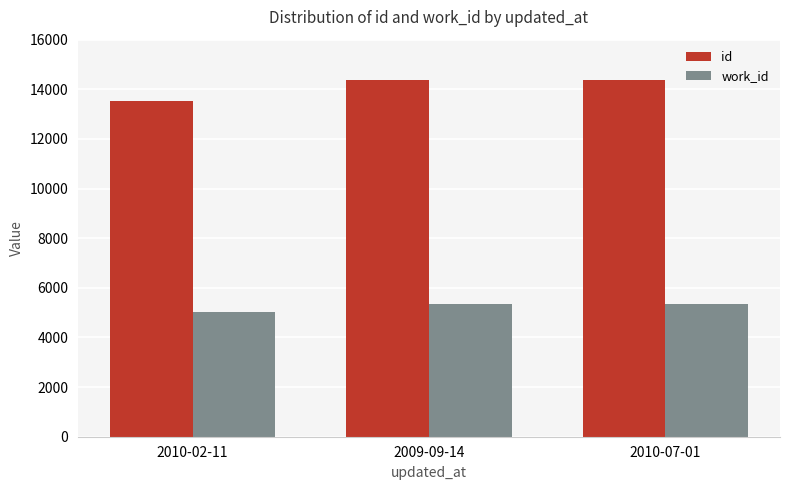

What are all the series names shown in the legend?

id, work_id